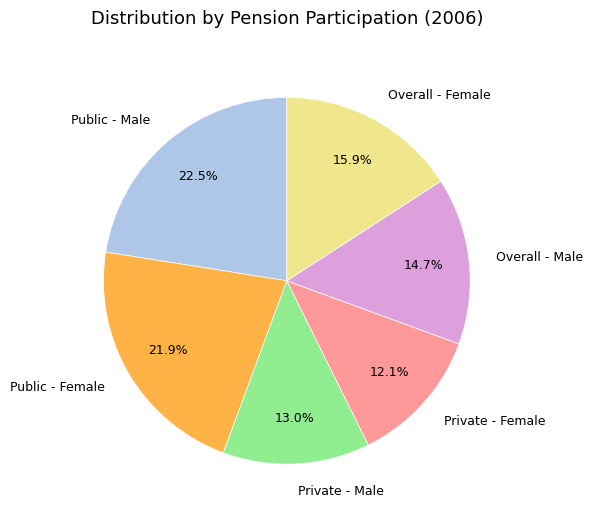

How much of the chart is everything except Public - Female?

78.1%